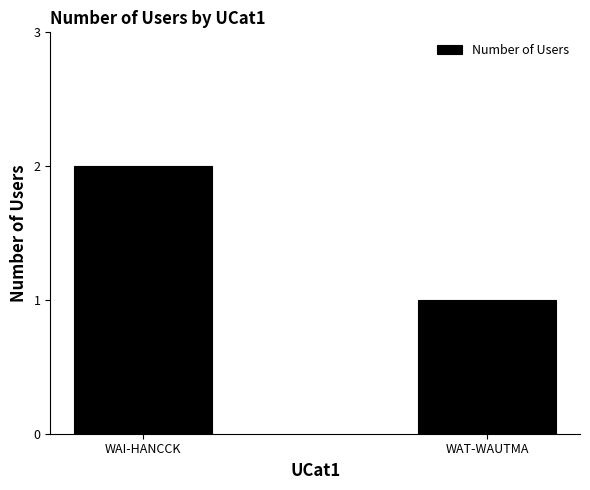

Read the value at WAI-HANCCK.

2